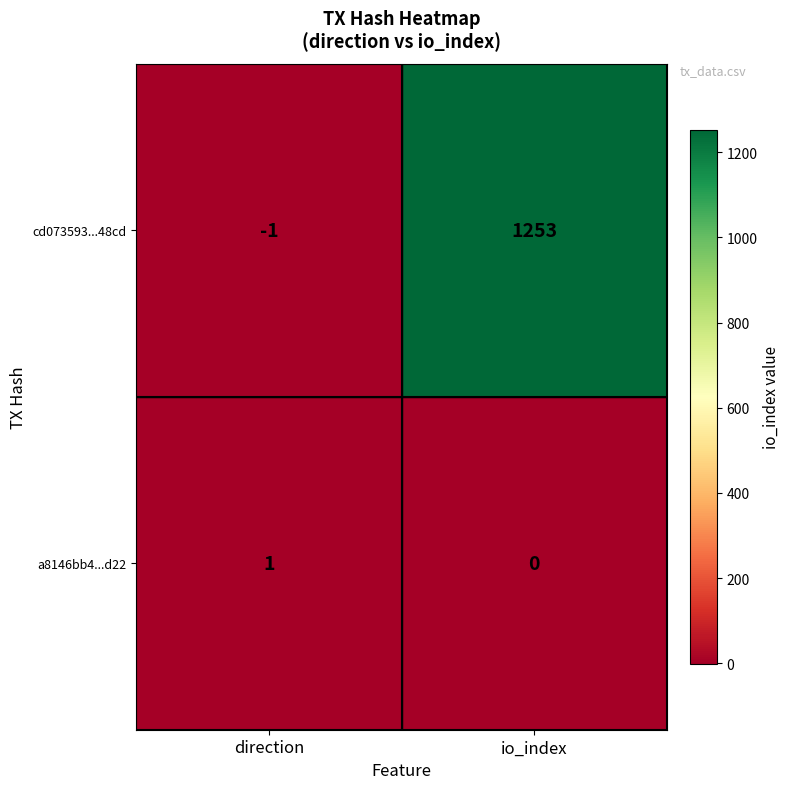

Rank the series by their maximum value, from lowest to highest.

a8146bb4...d22, cd073593...48cd